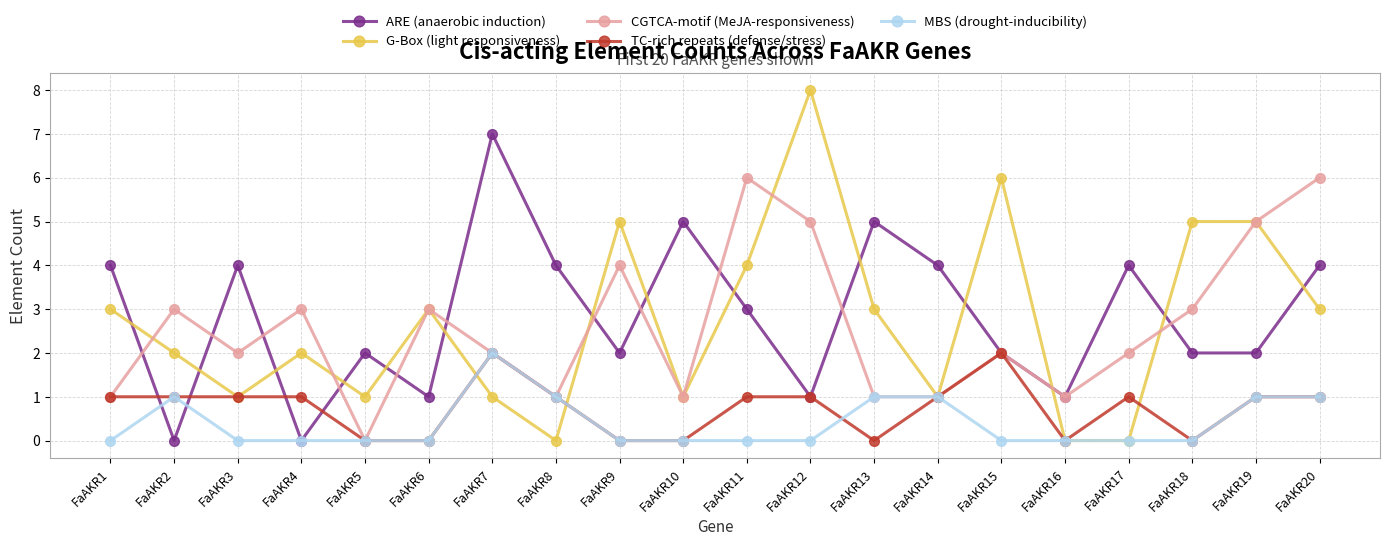

Which category has the highest value in the G-Box (light responsiveness) series?

FaAKR12